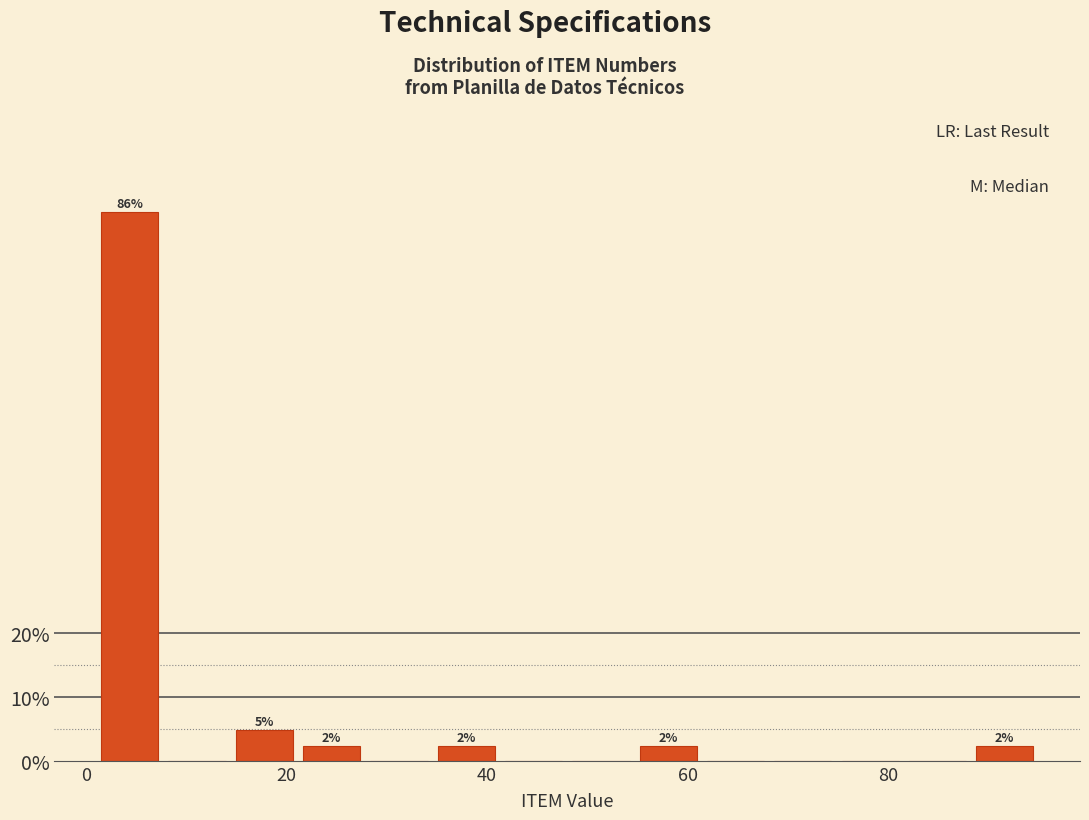

Read against the x-axis, roughly where is the centre of the tallest bar?

4